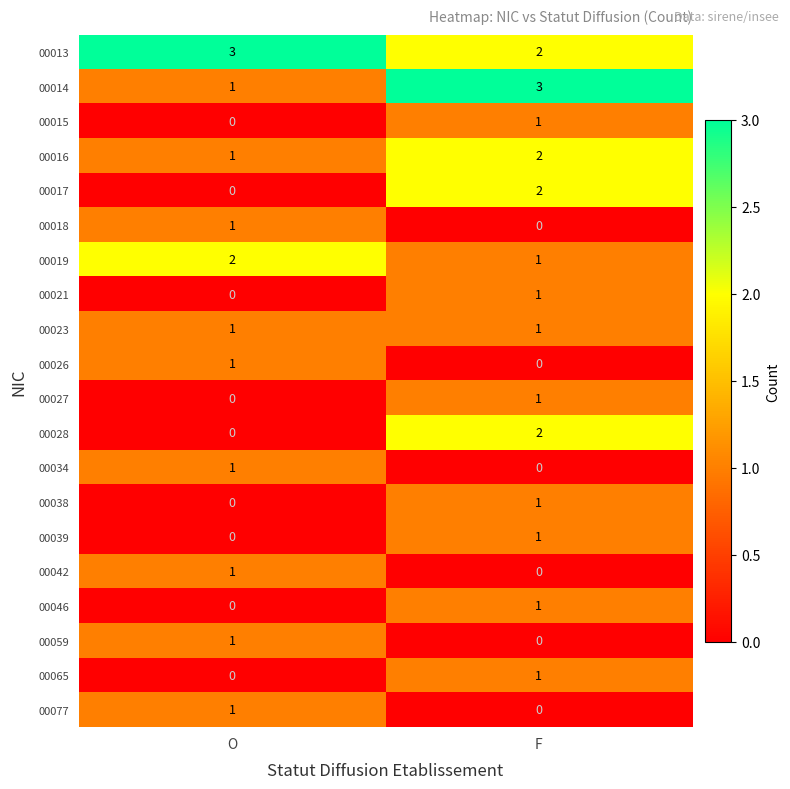

What is the spread (max minus min) of values at F?

3